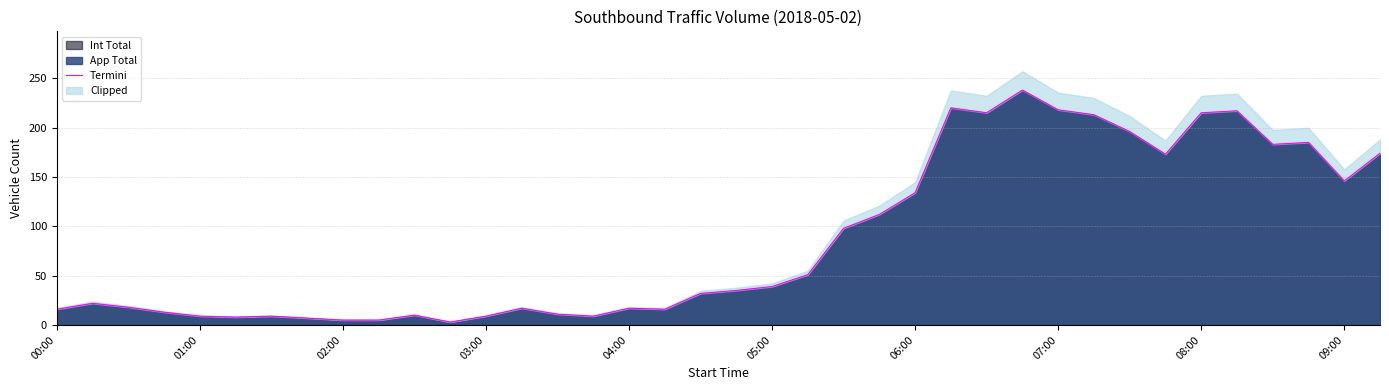

Does the chart have visible grid lines?

Yes